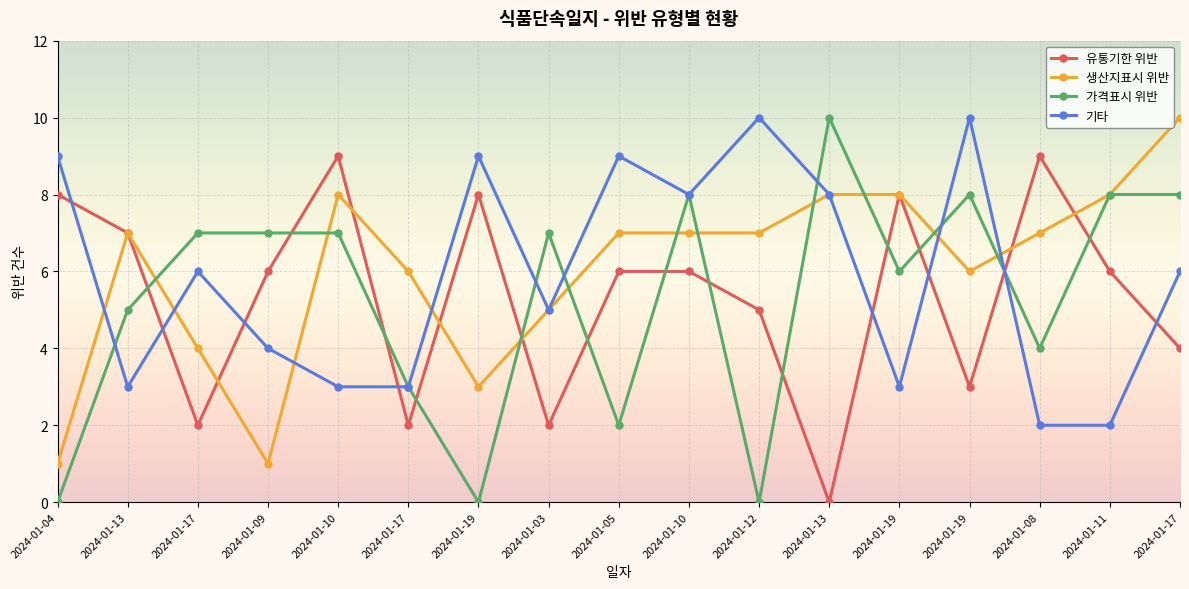

What are all the series names shown in the legend?

유통기한 위반, 생산지표시 위반, 가격표시 위반, 기타